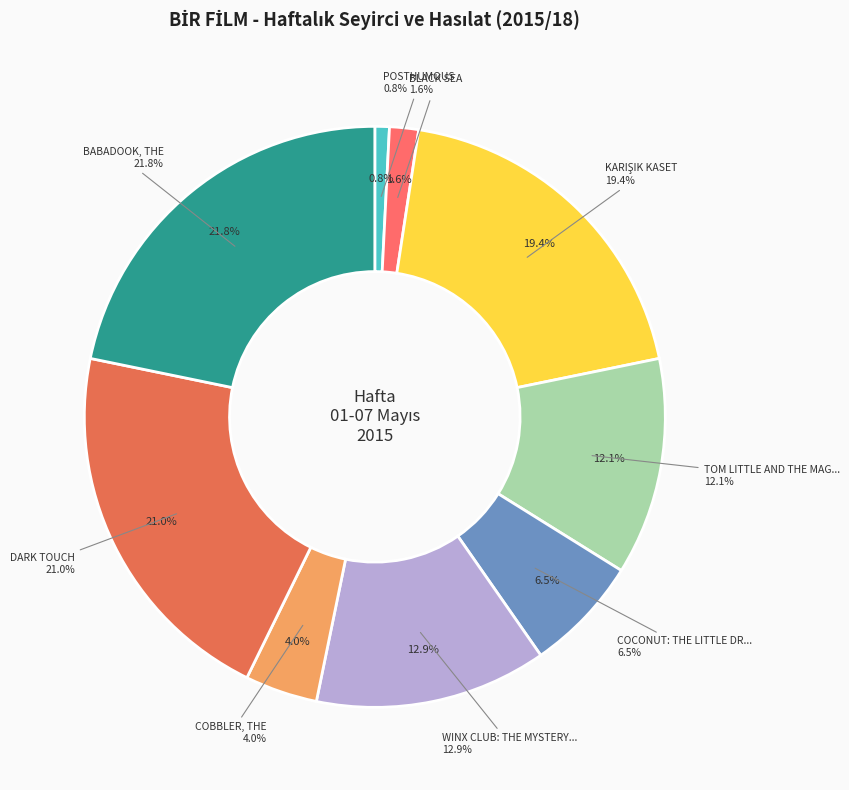

Is it true that BLACK SEA is 13% of the pie?

False